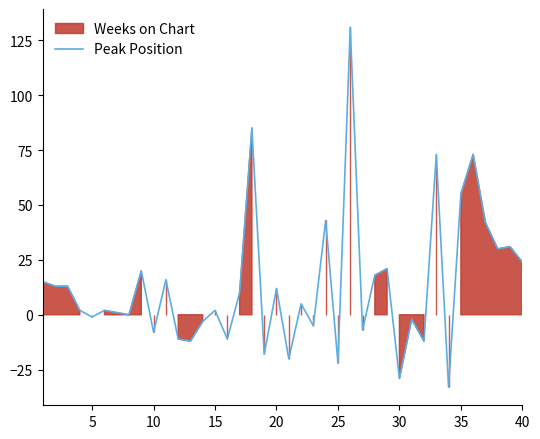

How many data points does each series have?

40